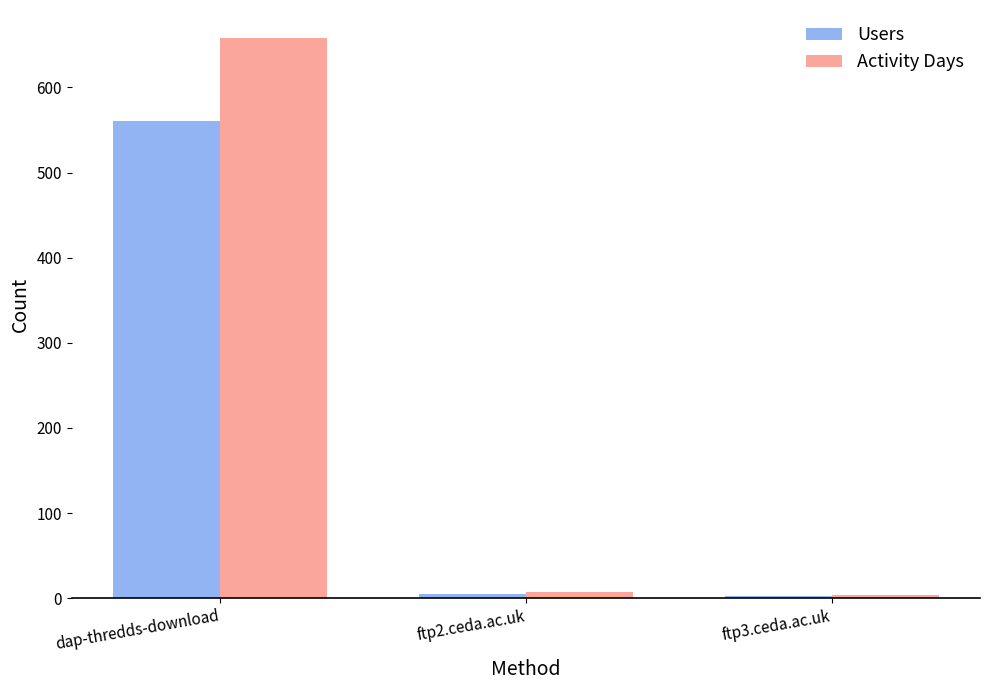

The value of Users at dap-thredds-download is 946. True or false?

False